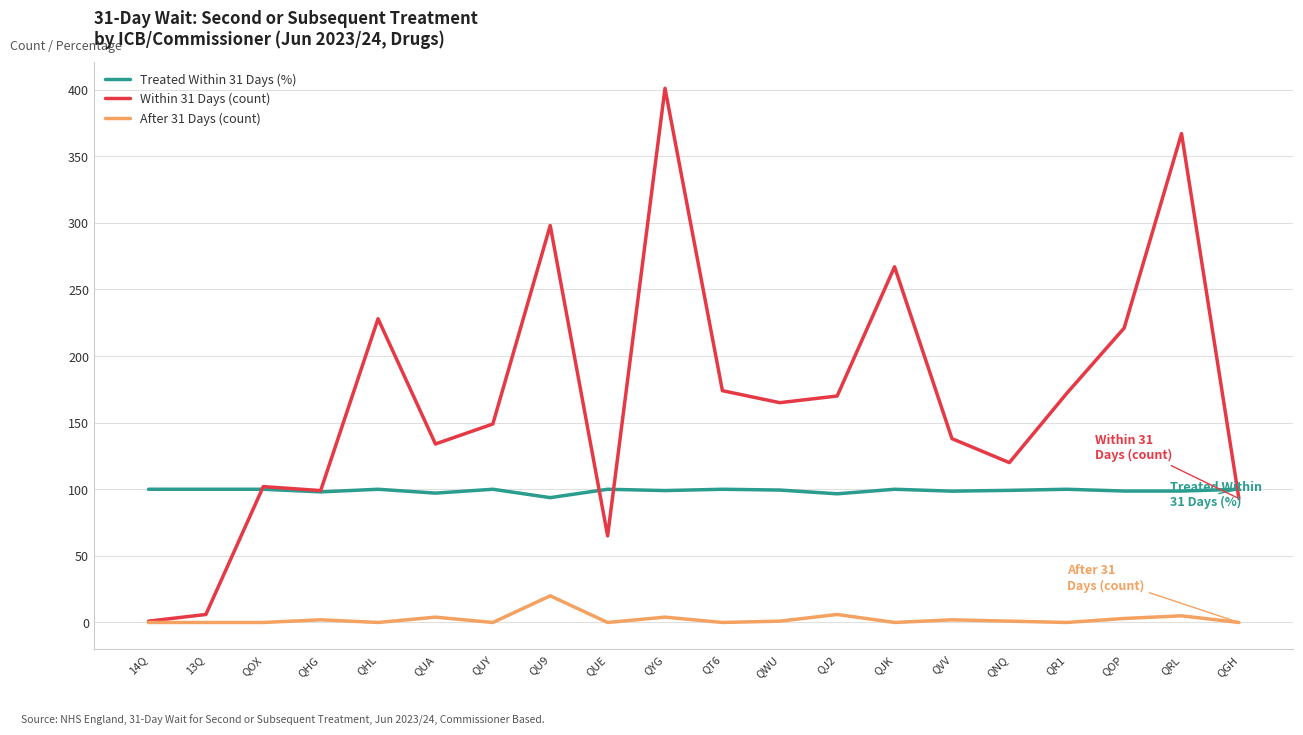

True or false: Treated Within 31 Days (%) and After 31 Days (count) cross at least once.

False